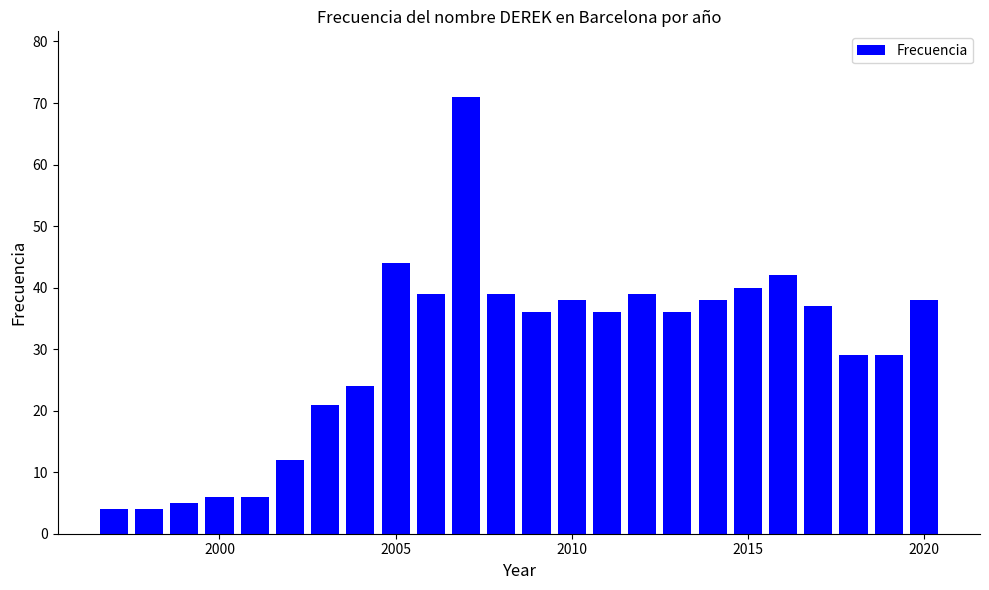

Count the number of data series in this chart.

1